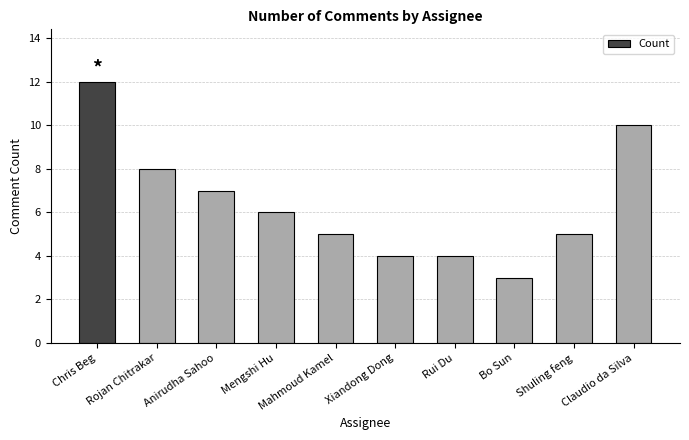

At which label does the data first exceed 6?

Chris Beg